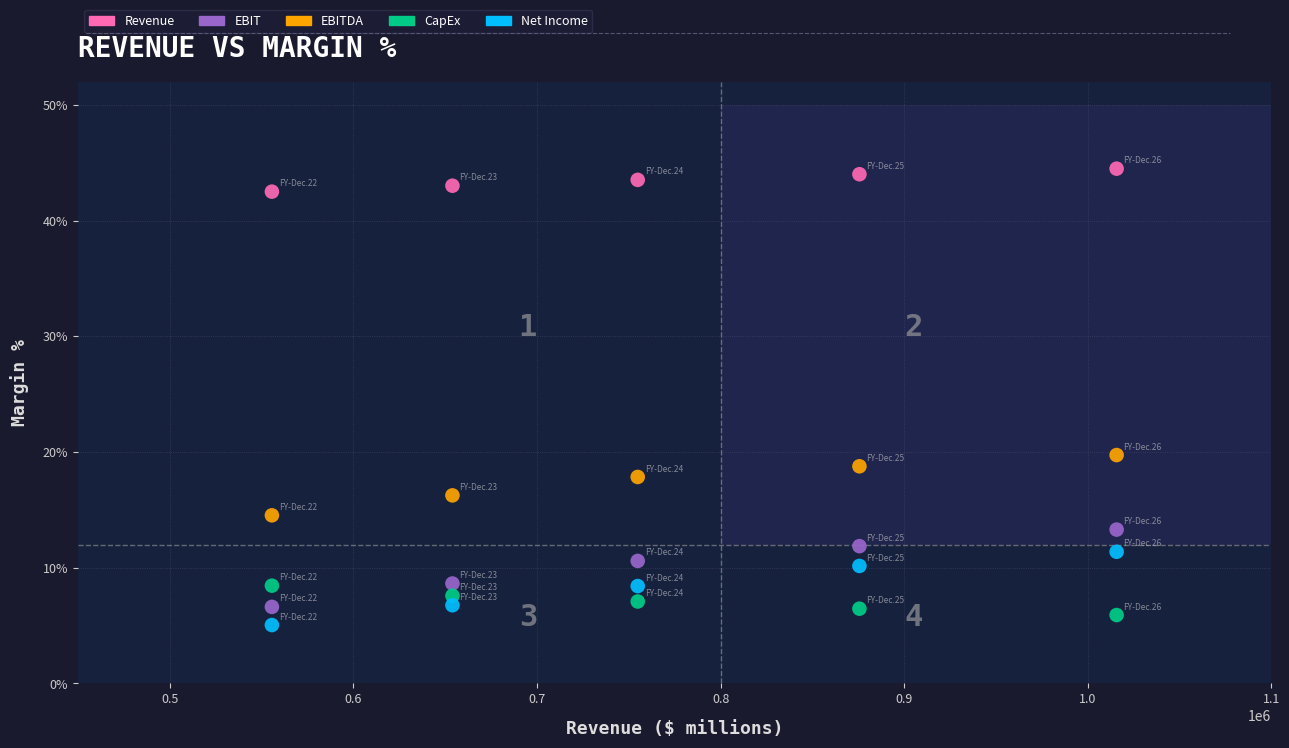

What are all the series names shown in the legend?

Revenue, EBIT, EBITDA, CapEx, Net Income